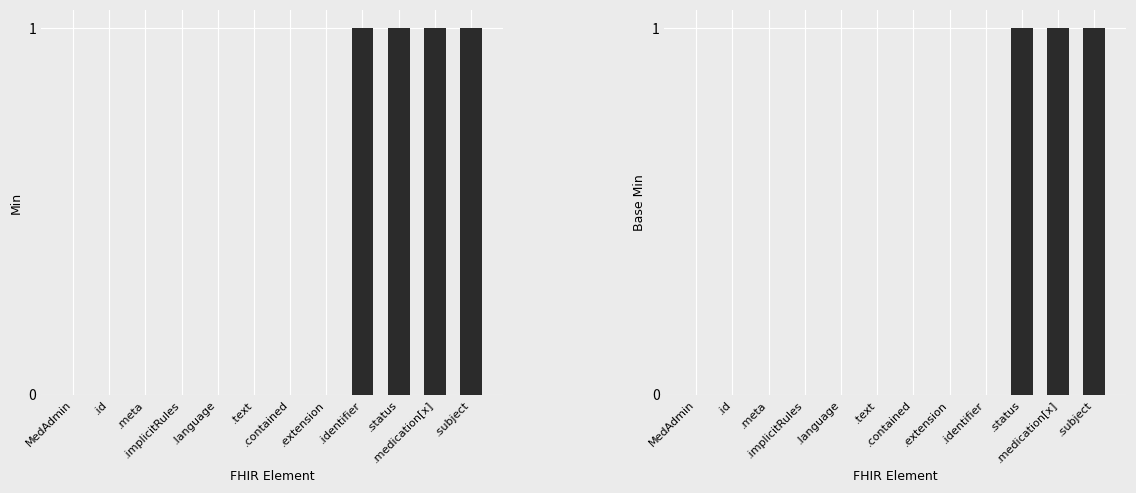

What are all the series names shown in the legend?

Min, Base Min